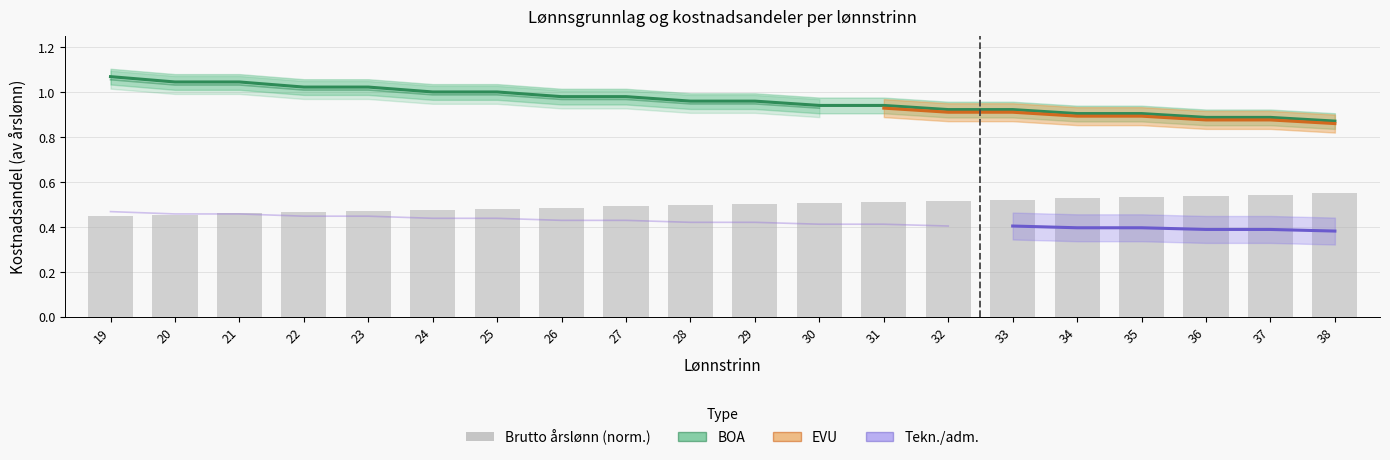

What is the sum of all values?

10.0